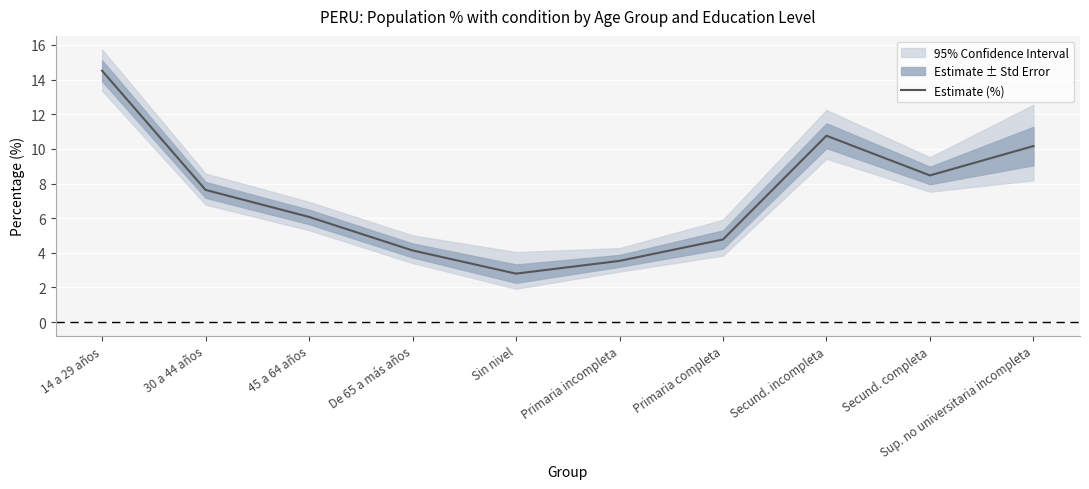

Reading right to left, what are all the values shown in this chart?

Sup. no universitaria incompleta=10.2	Secund. completa=8.5	Secund. incompleta=10.8	Primaria completa=4.8	Primaria incompleta=3.5	Sin nivel=2.8	De 65 a más años=4.1	45 a 64 años=6.1	30 a 44 años=7.6	14 a 29 años=14.5